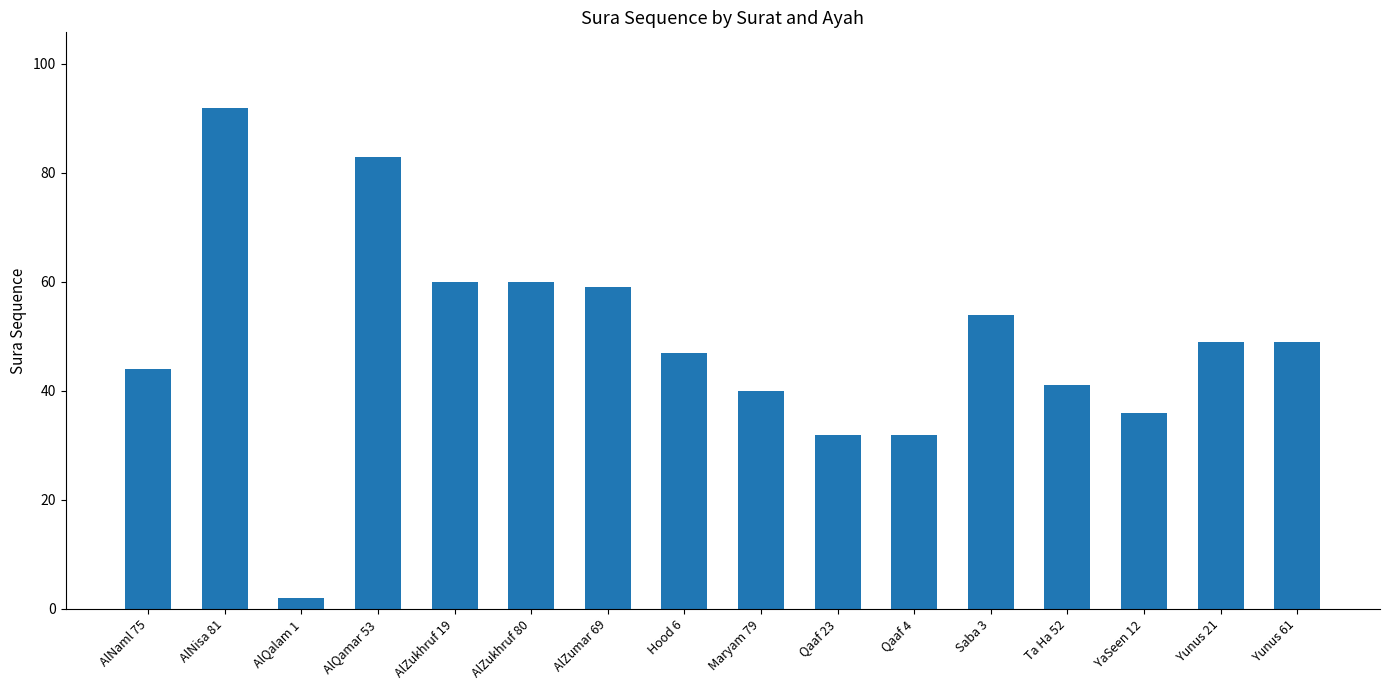

What is the value of the 1st bar from the left?

44